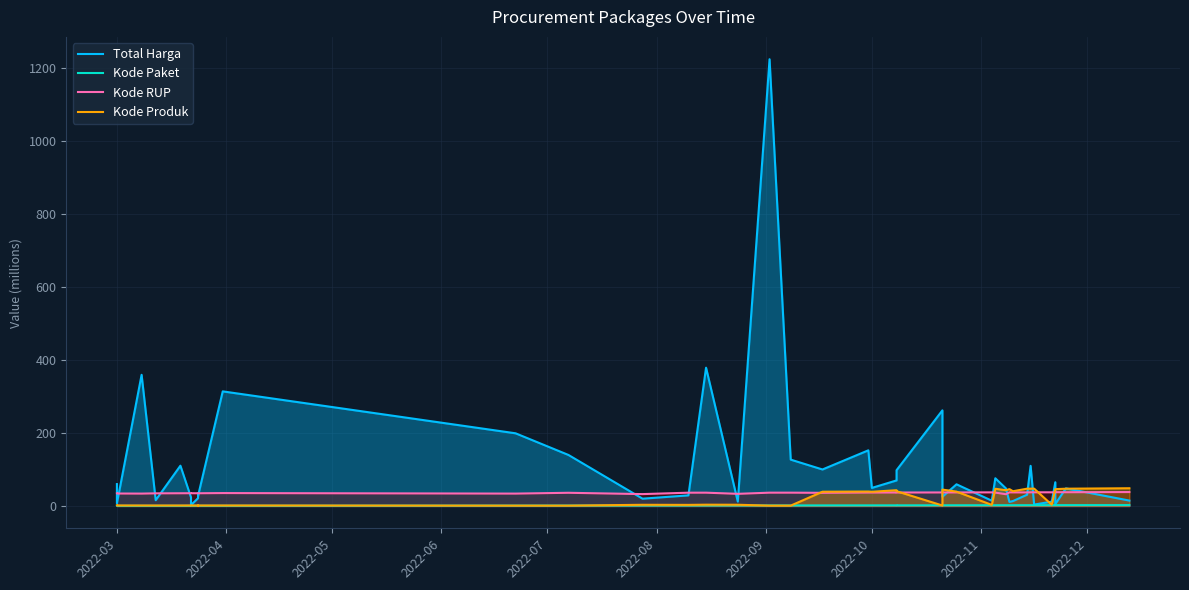

What is the value of the Kode Produk point at the 37th from the left?

46.1